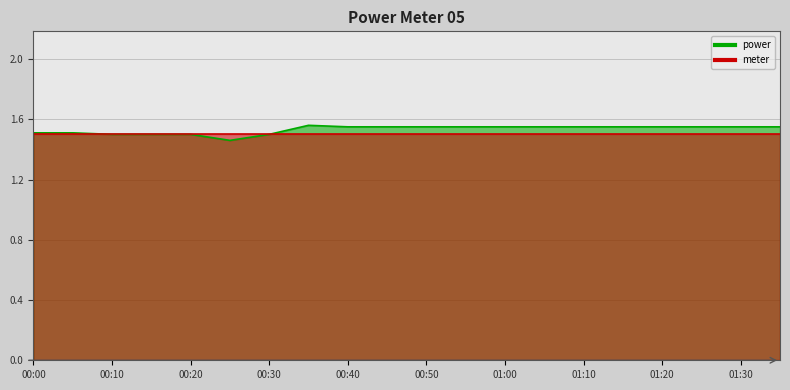

What is the difference between the second highest and second lowest values?

0.1